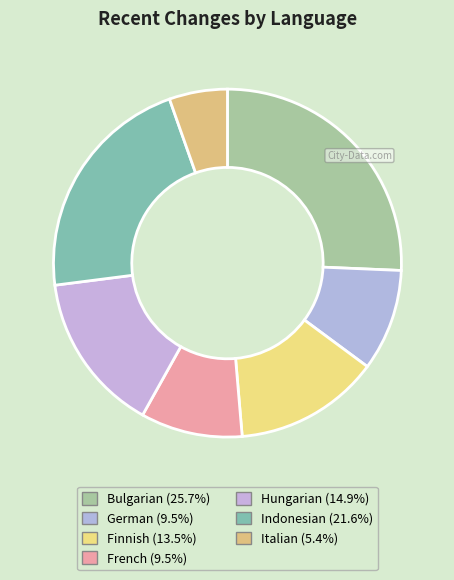

How many slices are in this pie chart?

7